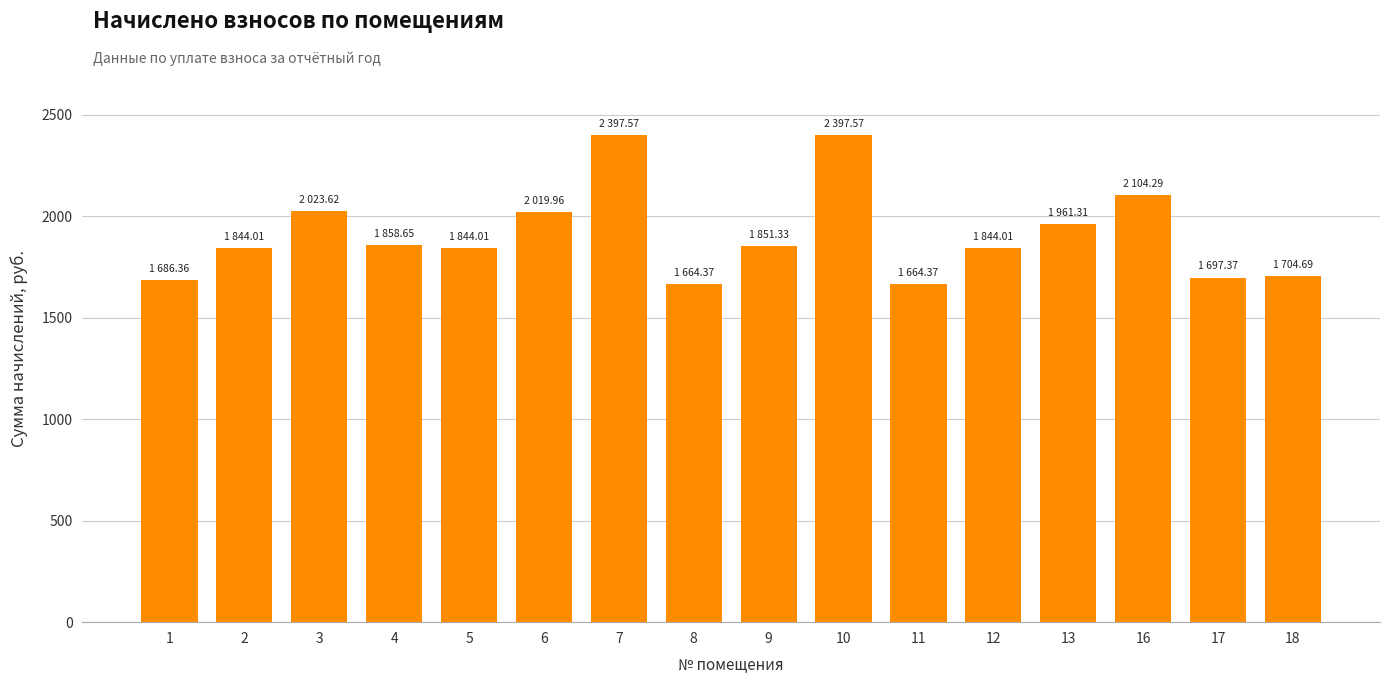

Is it true that the value at 7 is 3407.8?

False